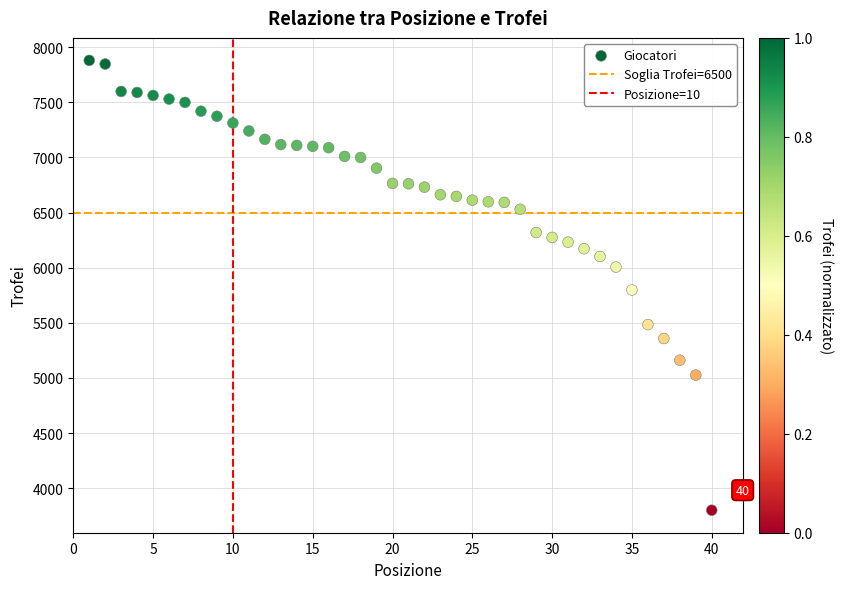

What is the range of X values (max minus min)?

39